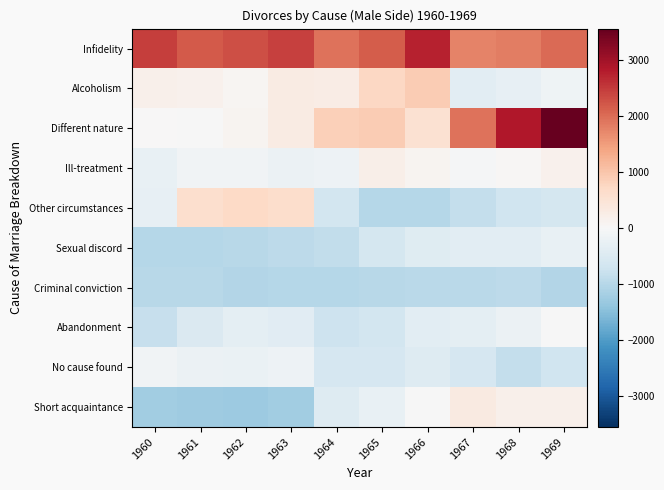

Reading right to left, transcribe all the data shown in this chart.

Infidelity: 1969=2016.5	1968=1824.5	1967=1757.5	1966=2746.5	1965=2147.5	1964=1920.5	1963=2435.5	1962=2280.5	1961=2173.5	1960=2457.5
Alcoholism: 1969=-164.5	1968=-289.5	1967=-375.5	1966=895.5	1965=749.5	1964=251.5	1963=294.5	1962=62.5	1961=161.5	1960=176.5
Different nature: 1969=3554.5	1968=2857.5	1967=1919.5	1966=544.5	1965=909.5	1964=858.5	1963=301.5	1962=105.5	1961=-6.5	1960=18.5
Ill-treatment: 1969=165.5	1968=41.5	1967=-43.5	1966=101.5	1965=210.5	1964=-173.5	1963=-203.5	1962=-116.5	1961=-129.5	1960=-253.5
Other circumstances: 1969=-629.5	1968=-710.5	1967=-837.5	1966=-1017.5	1965=-1024.5	1964=-641.5	1963=631.5	1962=695.5	1961=583.5	1960=-298.5
Sexual discord: 1969=-250.5	1968=-377.5	1967=-367.5	1966=-432.5	1965=-636.5	1964=-863.5	1963=-939.5	1962=-983.5	1961=-1007.5	1960=-1015.5
Criminal conviction: 1969=-1047.5	1968=-936.5	1967=-967.5	1966=-968.5	1965=-989.5	1964=-1020.5	1963=-1025.5	1962=-1050.5	1961=-977.5	1960=-989.5
Abandonment: 1969=-24.5	1968=-194.5	1967=-346.5	1966=-373.5	1965=-664.5	1964=-732.5	1963=-416.5	1962=-355.5	1961=-515.5	1960=-830.5
No cause found: 1969=-717.5	1968=-847.5	1967=-593.5	1966=-457.5	1965=-585.5	1964=-587.5	1963=-191.5	1962=-226.5	1961=-207.5	1960=-138.5
Short acquaintance: 1969=188.5	1968=178.5	1967=315.5	1966=-22.5	1965=-267.5	1964=-453.5	1963=-1234.5	1962=-1299.5	1961=-1254.5	1960=-1230.5